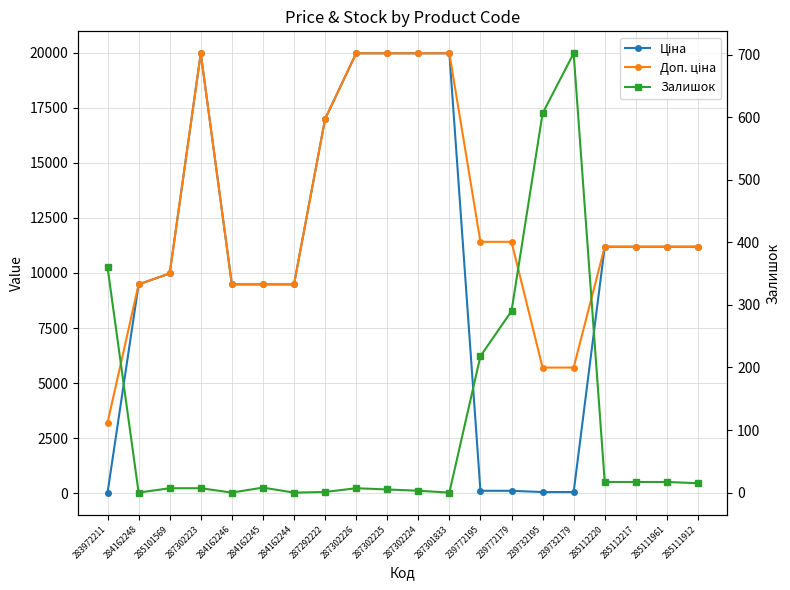

What is the sum of all Ціна values?

209819.4